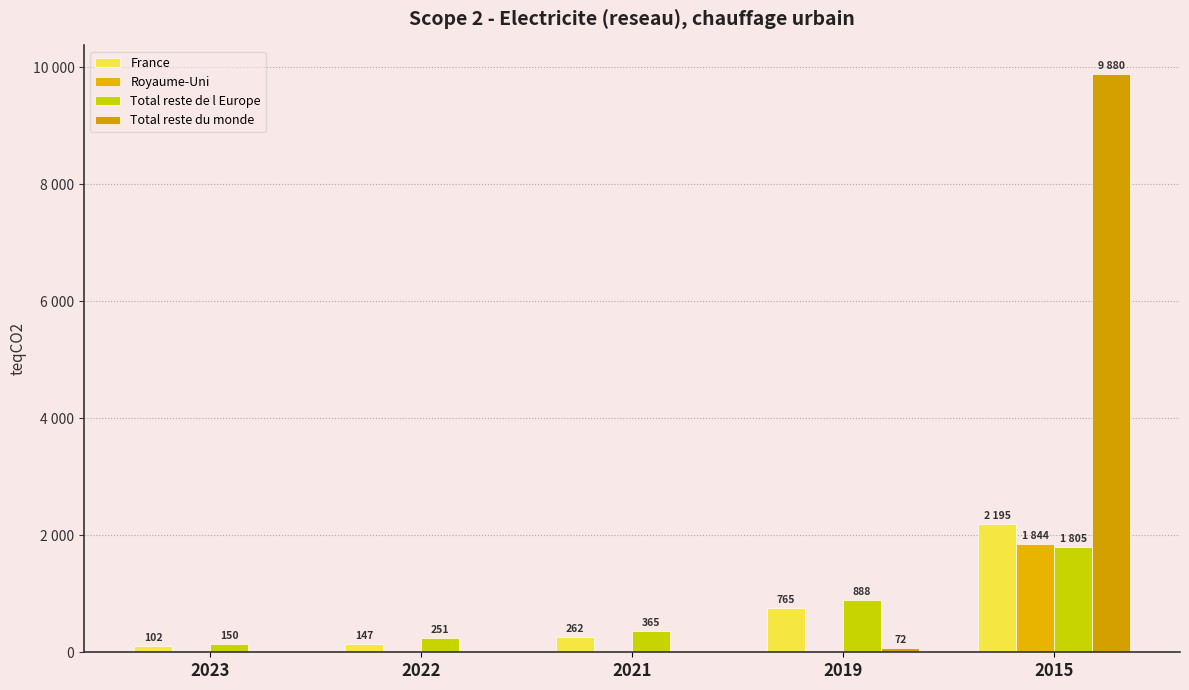

At how many categories does at least one series exceed 2762?

1